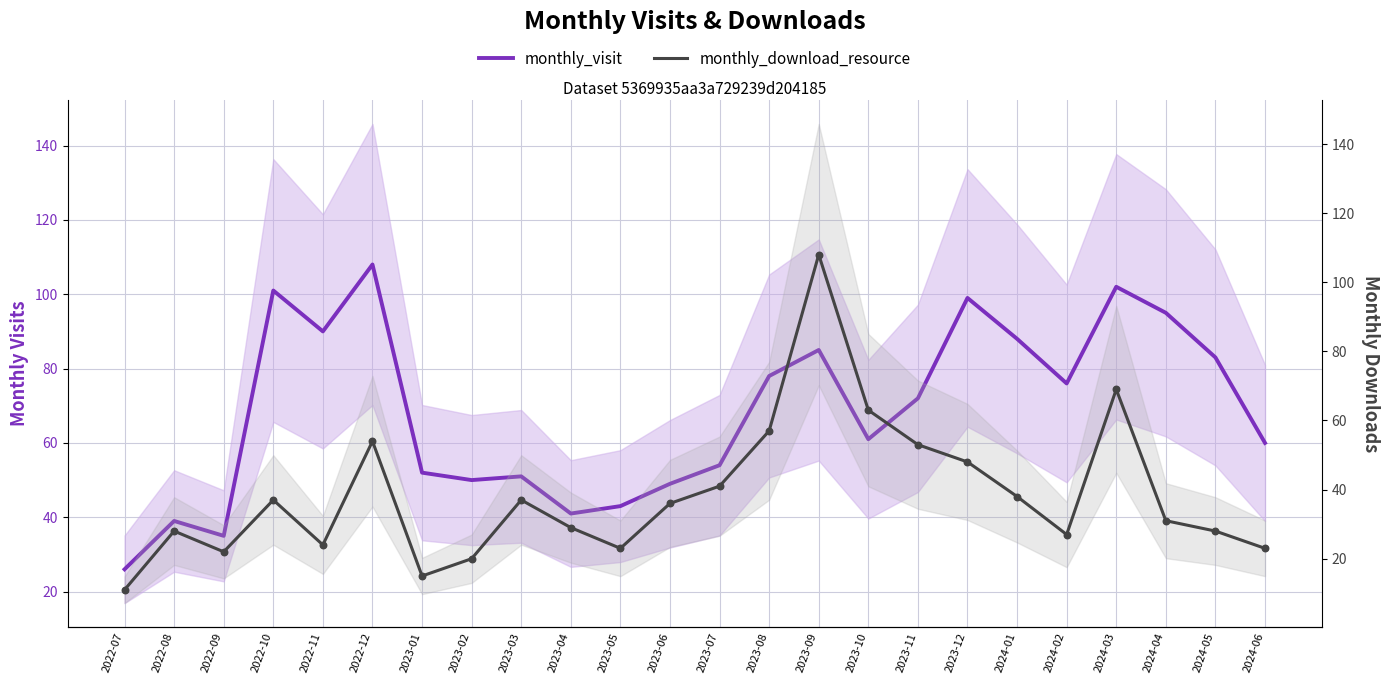

At which category is the sum across all series the highest?

2023-09